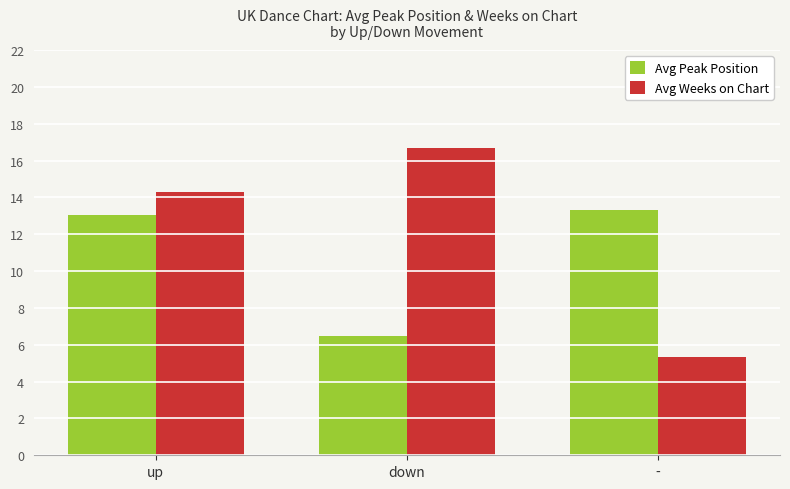

Is the value of Avg Weeks on Chart at - greater than the value of Avg Peak Position at -?

No